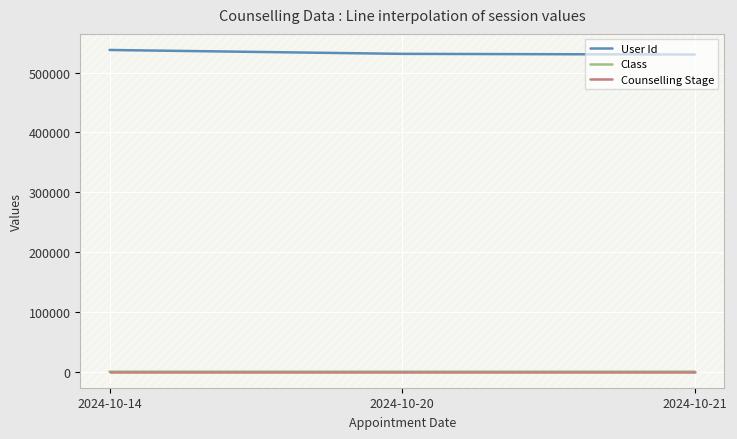

What is the sum of all Class values?

28